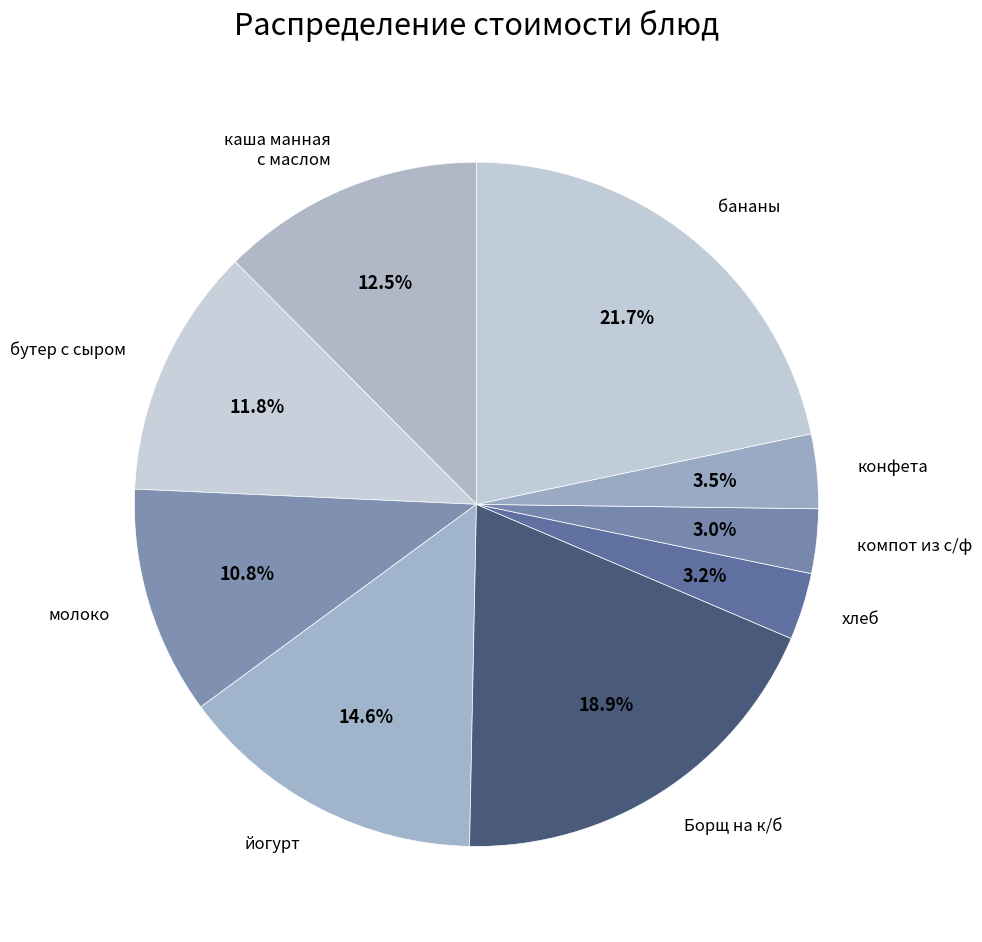

What is the ratio of the value at каша манная с маслом to the value at бананы?

0.6